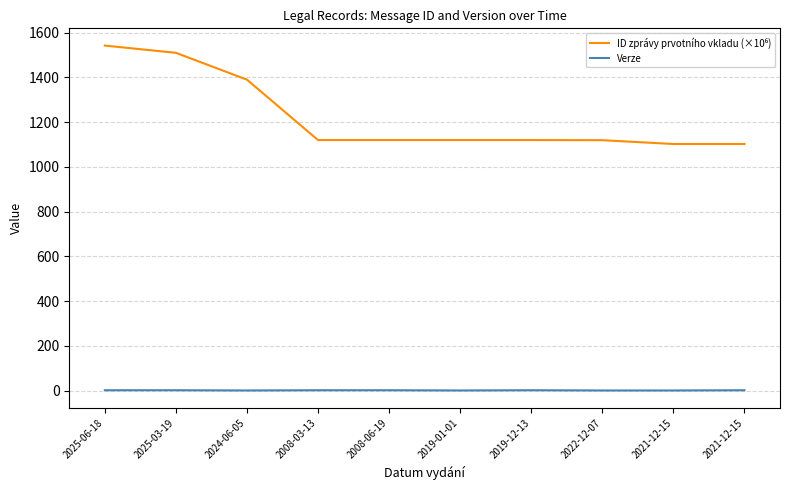

How many lines are shown in the chart?

2